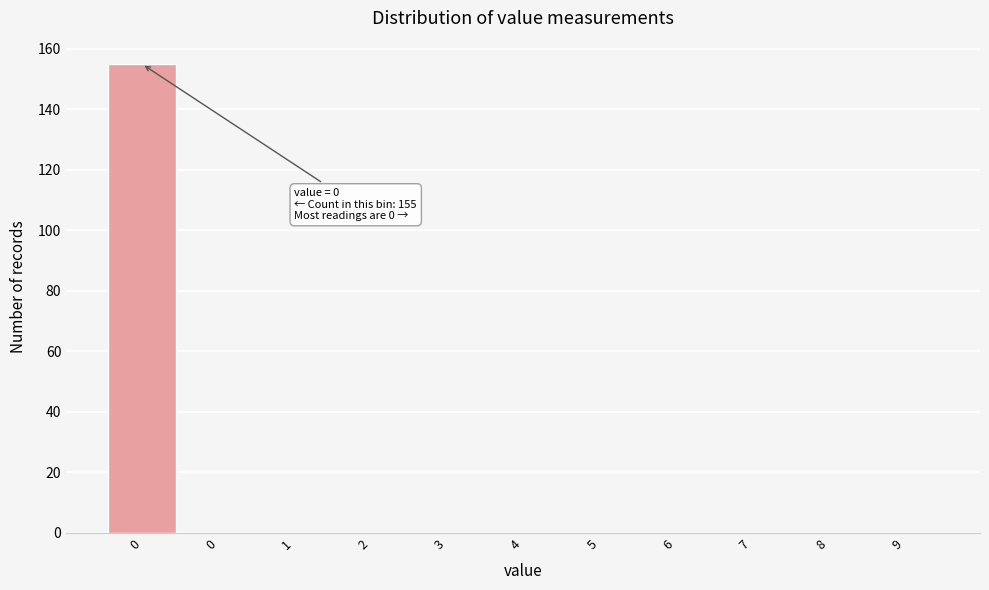

Count the number of data series in this chart.

1